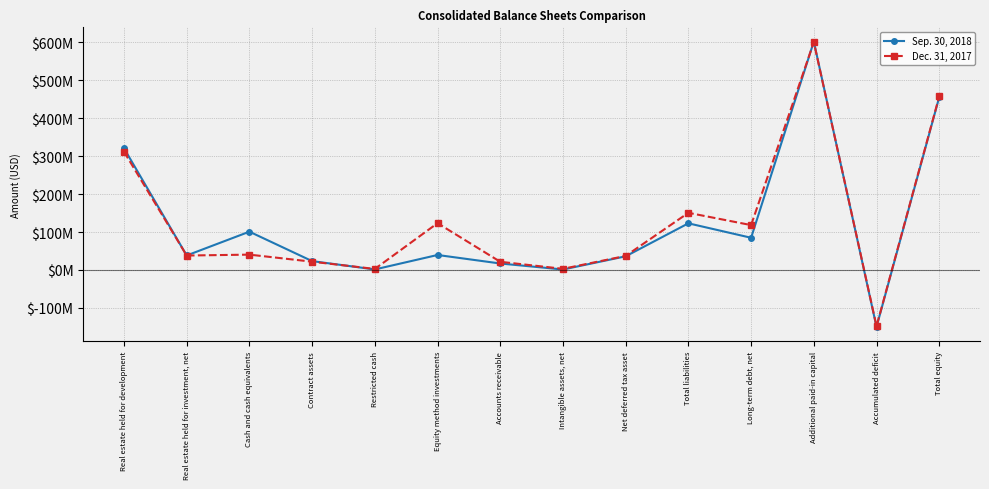

After their last crossing, which series has the higher values: Sep. 30, 2018 or Dec. 31, 2017?

Dec. 31, 2017